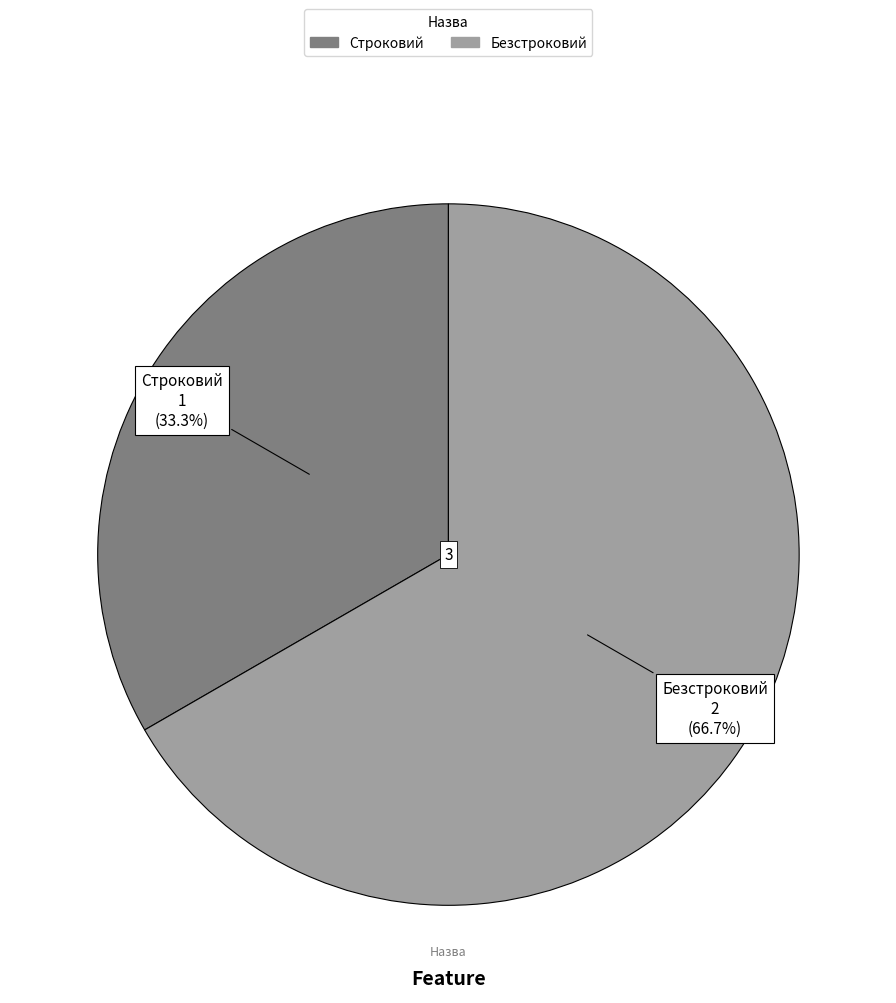

Which category has the biggest portion of the pie?

Безстроковий